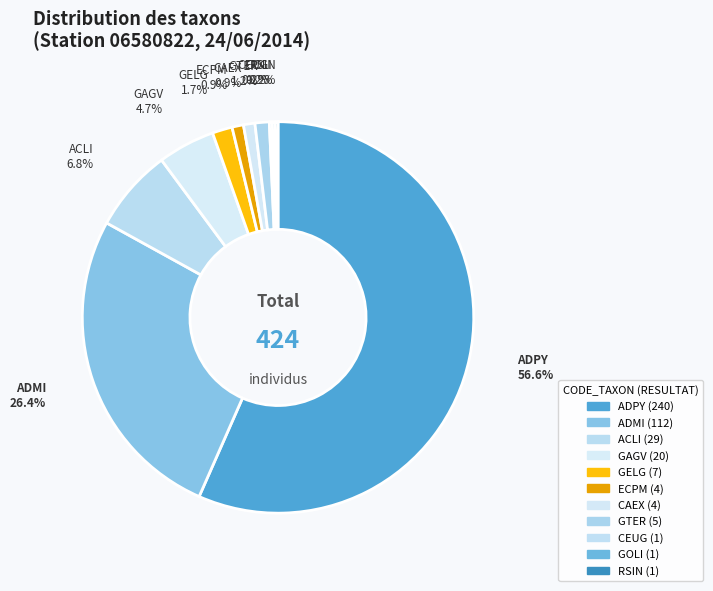

Which slice is the largest?

ADPY